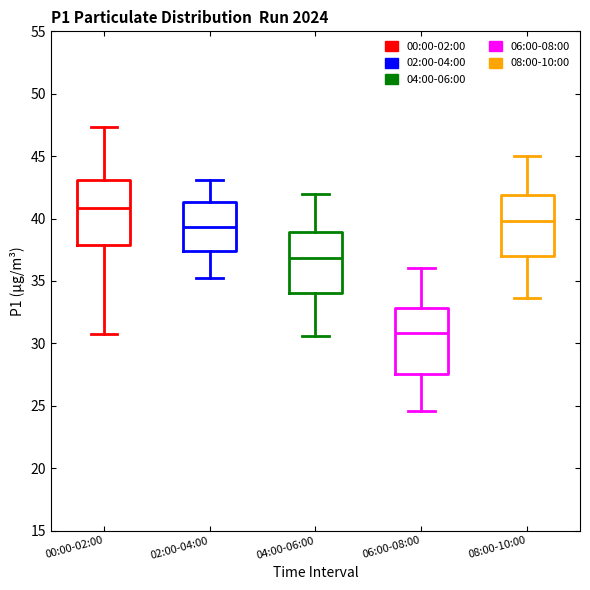

Reading left to right, transcribe this box plot: for each box, give where its median line is, the range the box spans, and where its two whiskers end, as read against the y-axis. The values are not printed on the chart, so give them approximately, as read against the axis.

00:00-02:00: median 41.0, box 38.0 to 43.0, whiskers 31.0 to 47.5
02:00-04:00: median 39.5, box 37.5 to 41.5, whiskers 35.0 to 43.0
04:00-06:00: median 37.0, box 34.0 to 39.0, whiskers 30.5 to 42.0
06:00-08:00: median 31.0, box 27.5 to 33.0, whiskers 24.5 to 36.0
08:00-10:00: median 40.0, box 37.0 to 42.0, whiskers 33.5 to 45.0